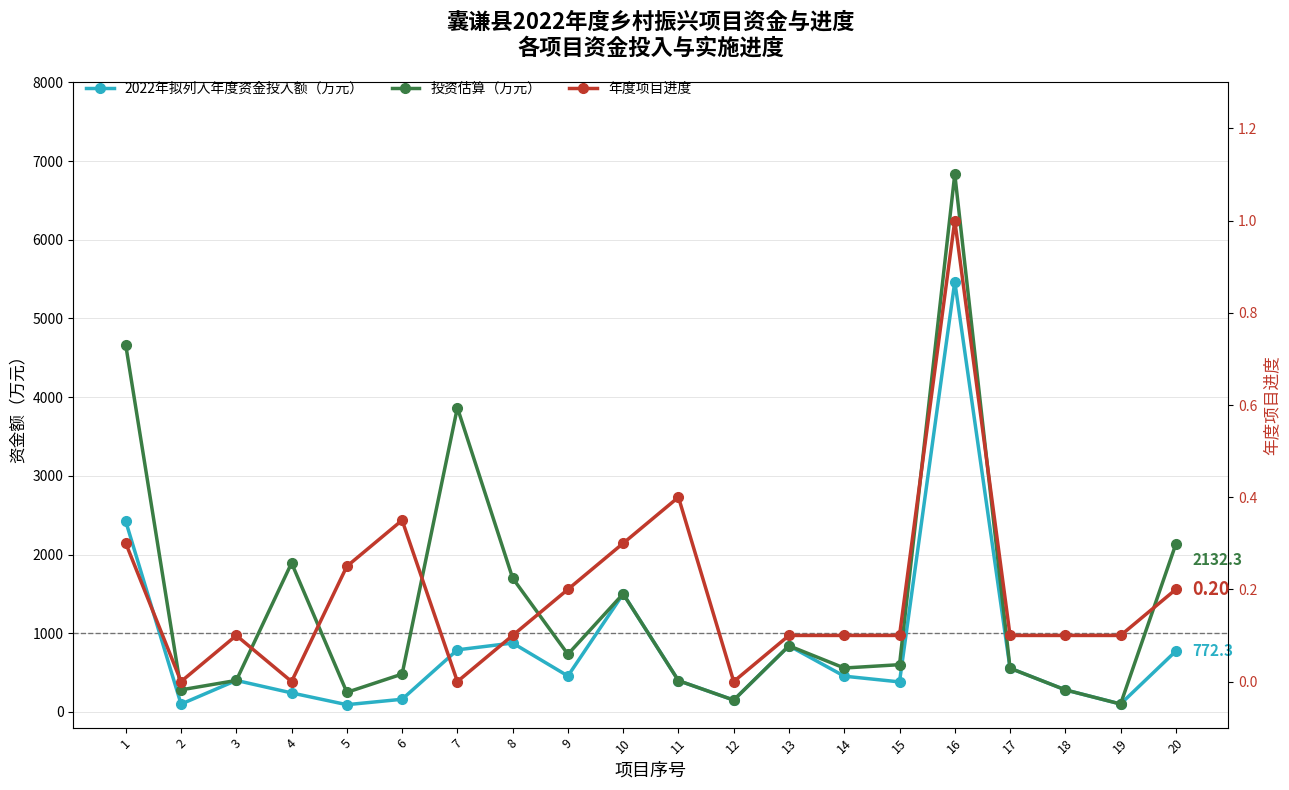

True or false: 2022年拟列入年度资金投入额（万元） and 投资估算（万元） cross at least once.

False